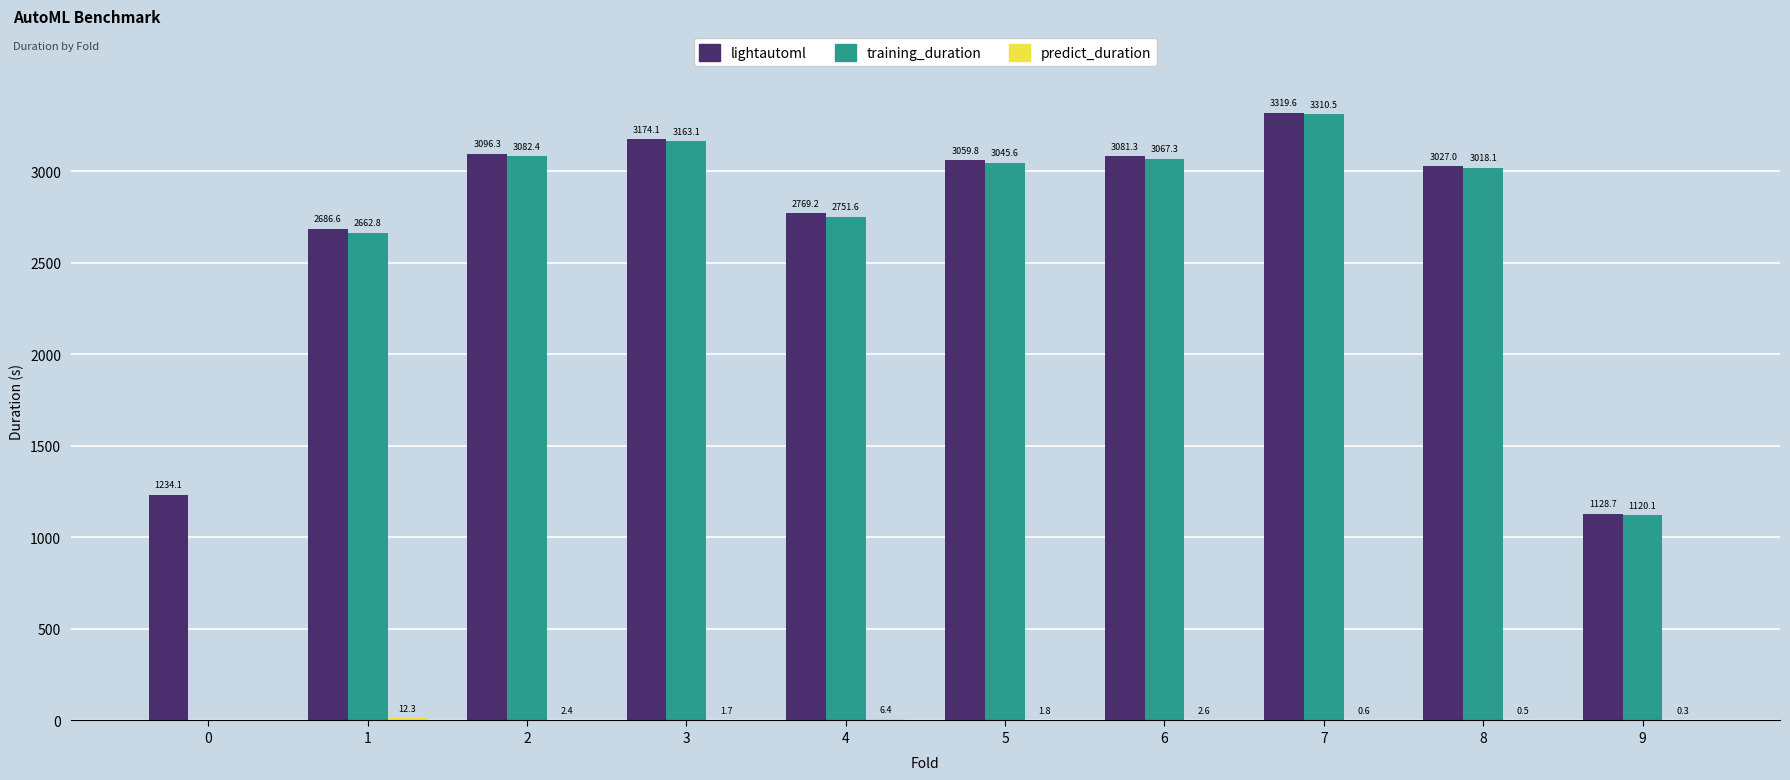

What is the sum of all lightautoml values?

26576.7